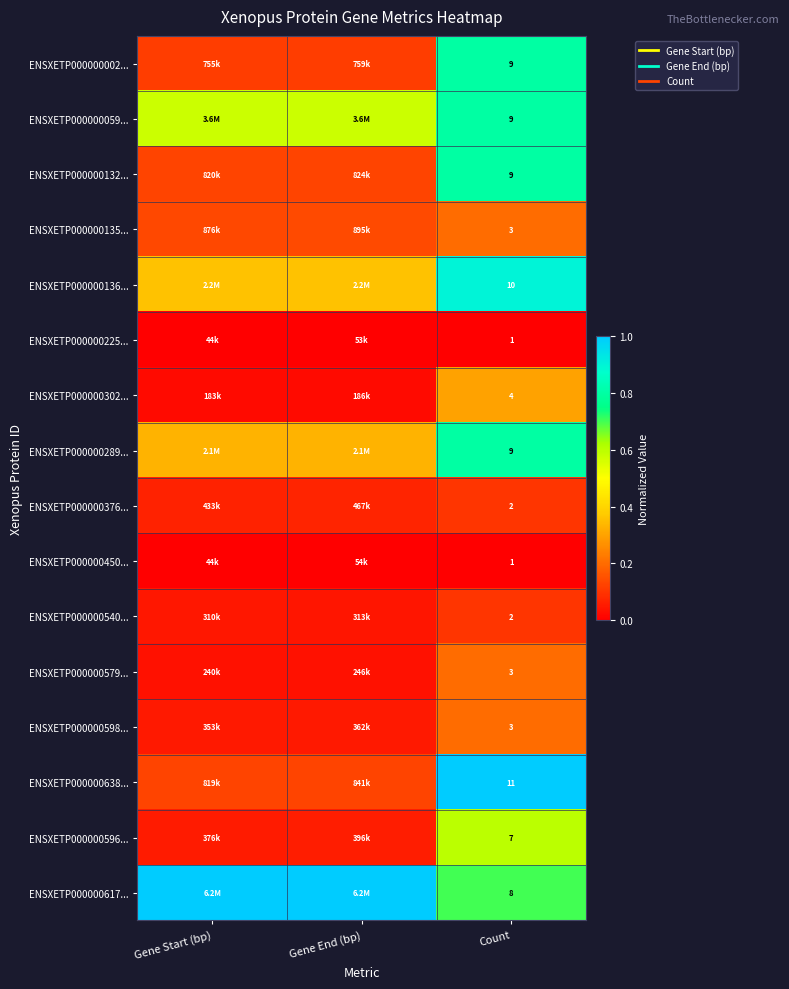

The ENSXETP000000059... series shows 0.6 at Gene End (bp). True or false?

True